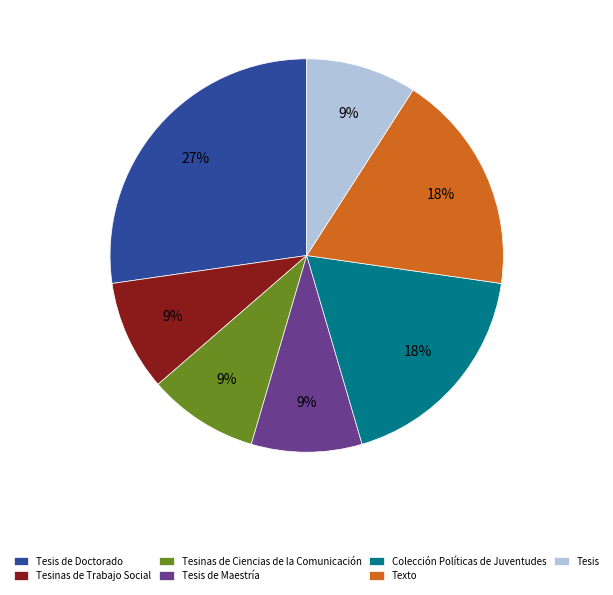

Which slice is the largest?

Tesis de Doctorado